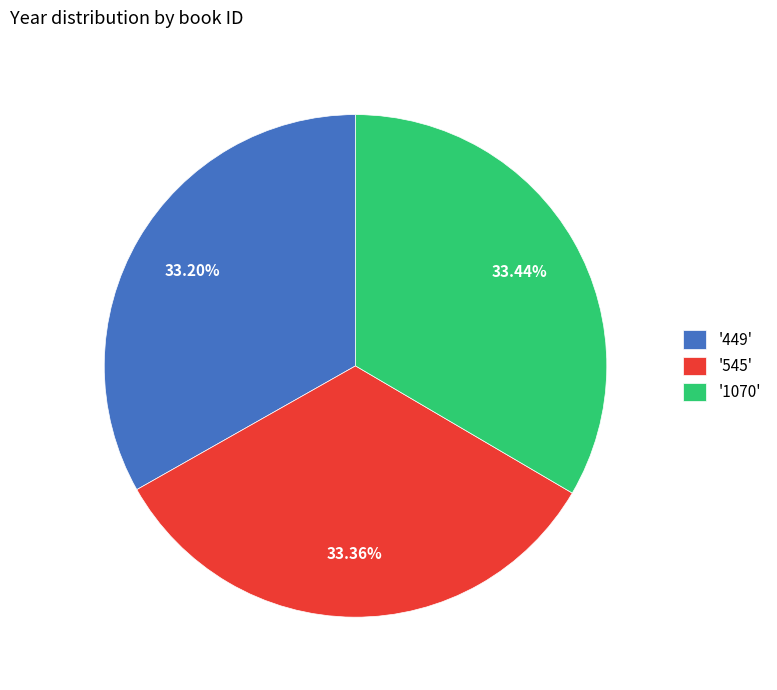

Approximately how many times larger is the value at '449' compared to '545'?

1.0